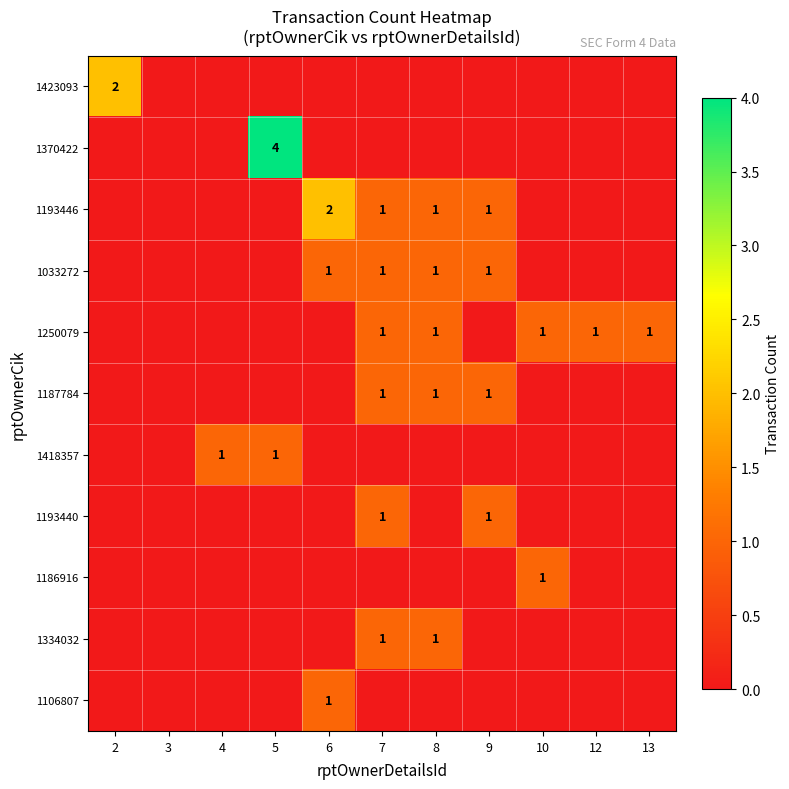

Is it true that 1187784 equals 2 at 8?

False